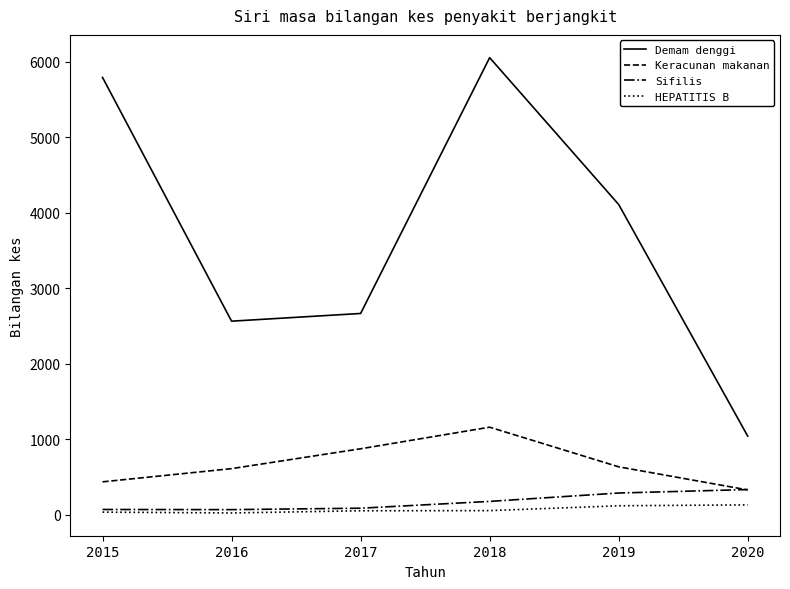

Is this an area chart (filled region under the line)?

No